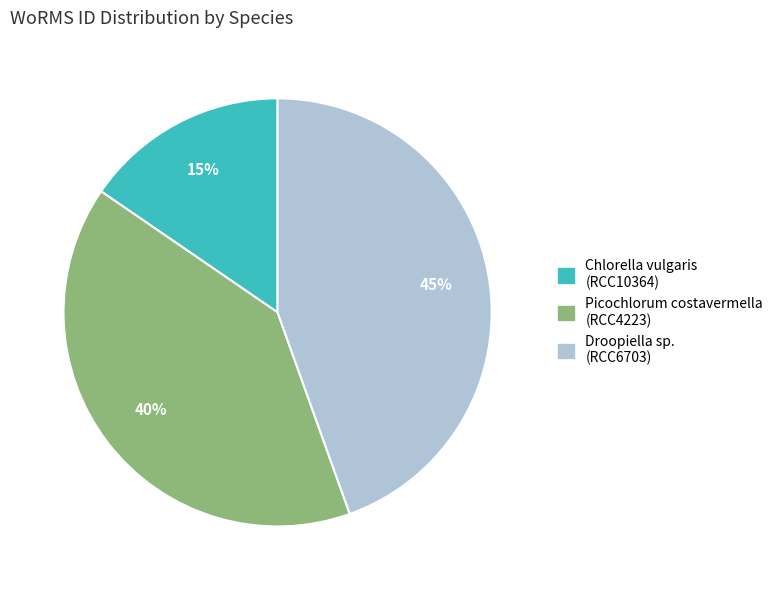

Which slice is the largest?

Droopiella sp. (RCC6703)